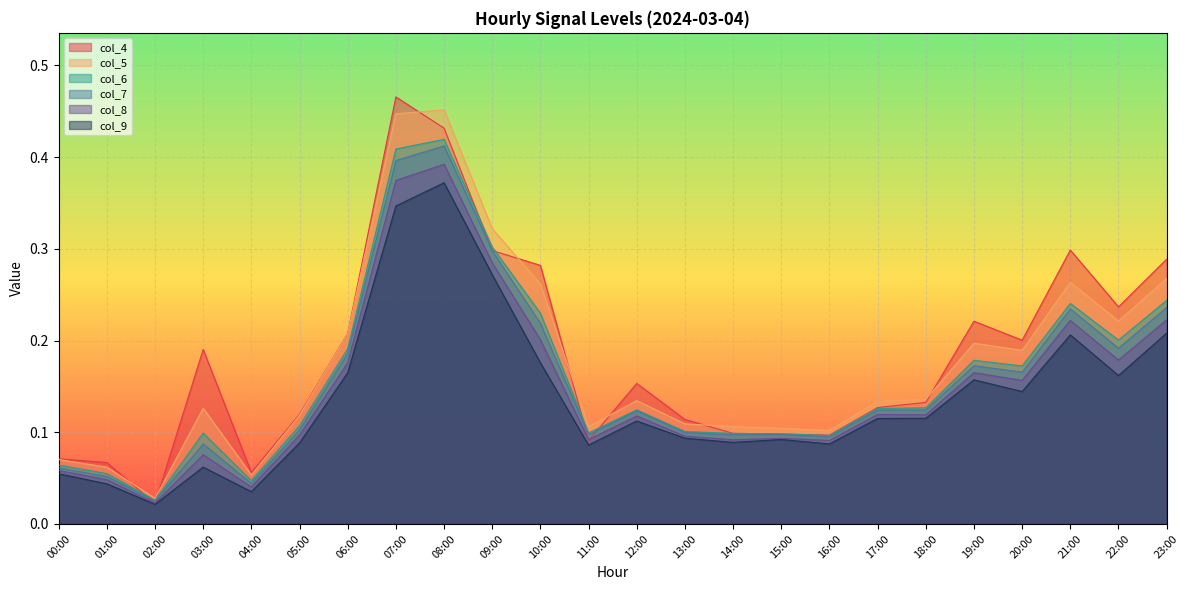

What position from the left is 22:00?

23